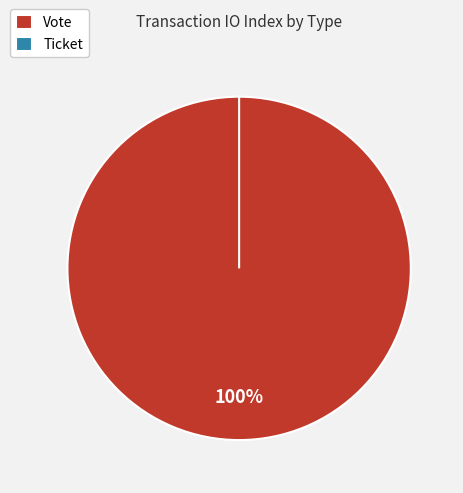

The Vote slice represents 93% of the pie. True or false?

False